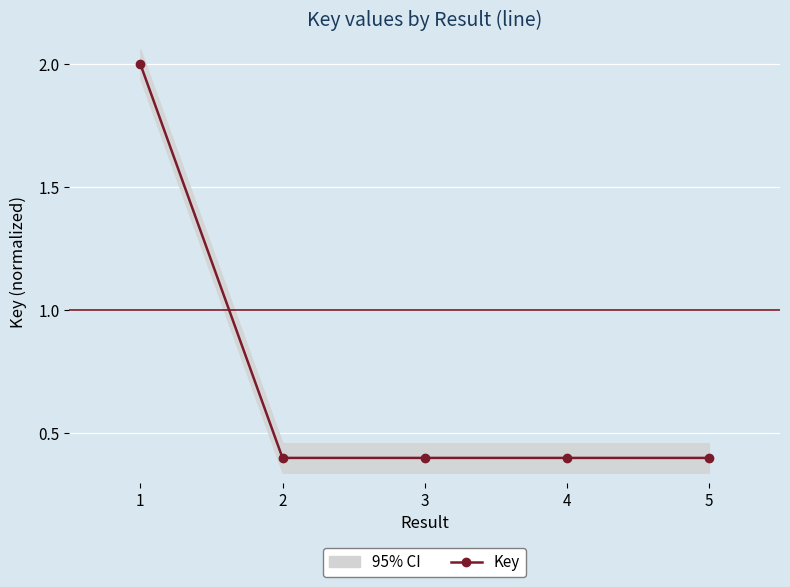

What is the minimum value shown in the chart?

0.4